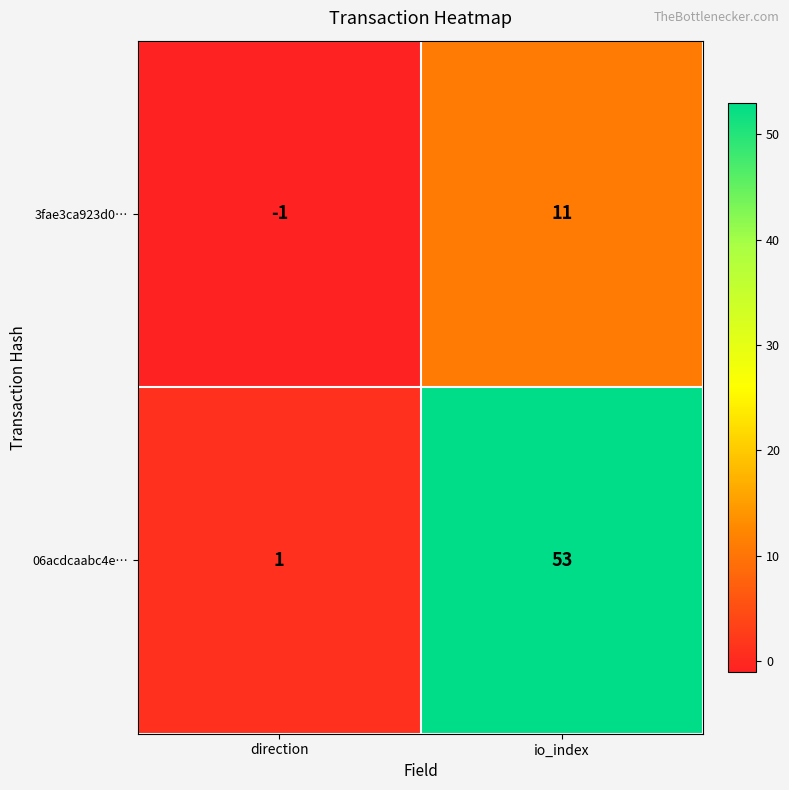

What is the smallest value displayed?

-1